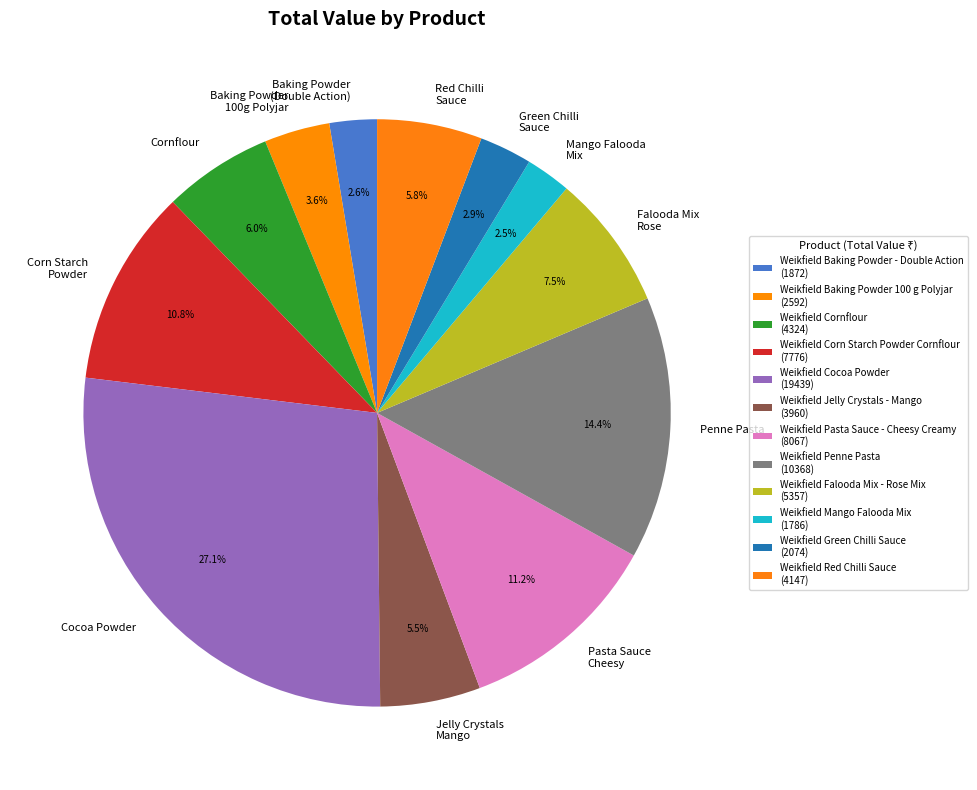

What is the change in value from Weikfield Cocoa Powder to Weikfield Jelly Crystals - Mango?

-15478.8